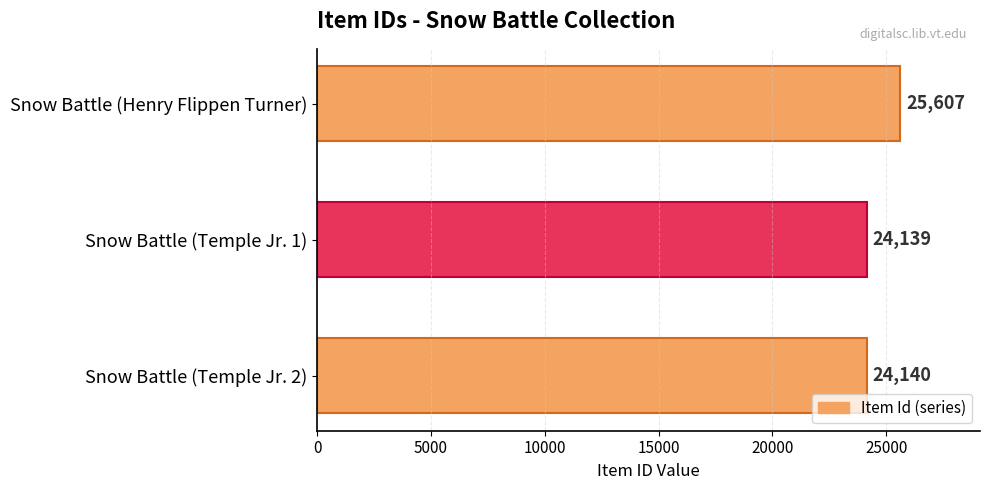

What is the difference between the second highest and minimum values?

1